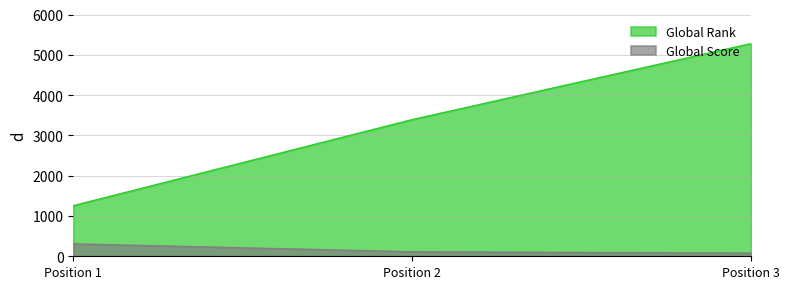

What is the difference between the maximum and minimum values in the Global Rank series?

4022